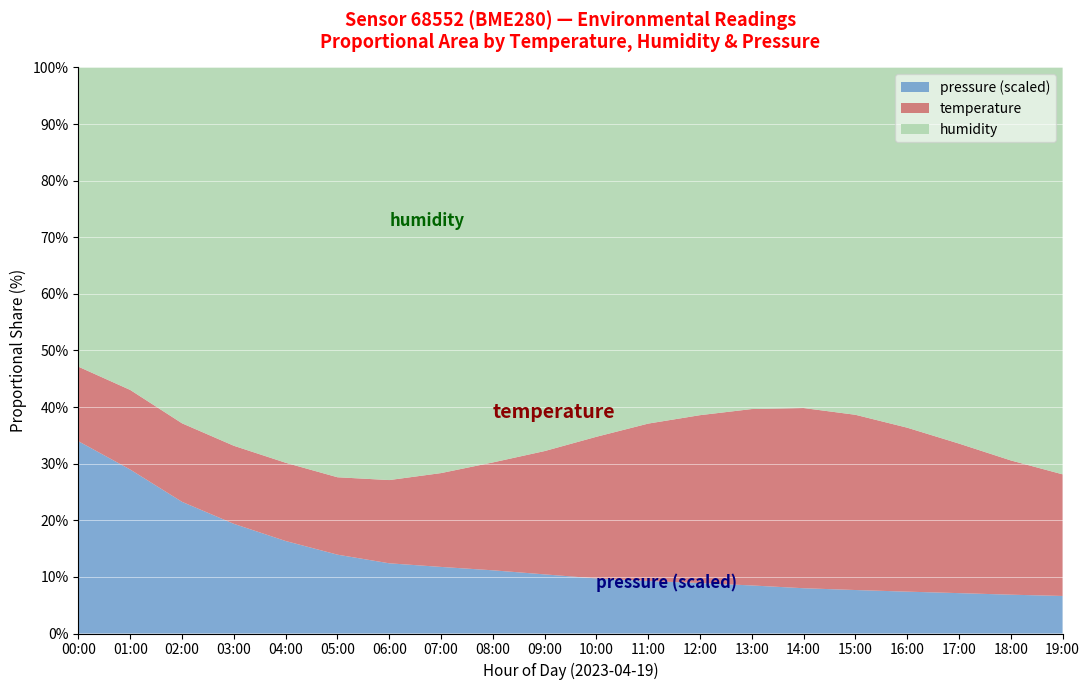

Reading left to right, list all the values displayed in this chart.

temperature: 00:00=13.6	01:00=13.0	02:00=12.3	03:00=11.8	04:00=11.5	05:00=11.2	06:00=11.8	07:00=13.0	08:00=14.5	09:00=16.2	10:00=18.1	11:00=19.8	12:00=21.0	13:00=22.1	14:00=22.8	15:00=22.5	16:00=21.3	17:00=19.6	18:00=17.8	19:00=16.2
humidity: 00:00=54.5	01:00=52.8	02:00=55.7	03:00=57.2	04:00=58.1	05:00=59.3	06:00=58.5	07:00=56.2	08:00=53.1	09:00=50.4	10:00=47.2	11:00=44.8	12:00=43.5	13:00=42.8	14:00=43.1	15:00=44.6	16:00=46.8	17:00=49.3	18:00=52.1	19:00=54.2
pressure_norm: 00:00=100047.0	01:00=99990.9	02:00=99948.0	03:00=99920.5	04:00=99900.0	05:00=99885.0	06:00=99875.0	07:00=99870.0	08:00=99865.0	09:00=99860.0	10:00=99855.0	11:00=99852.0	12:00=99850.0	13:00=99848.0	14:00=99846.0	15:00=99845.0	16:00=99844.0	17:00=99843.0	18:00=99842.0	19:00=99841.0